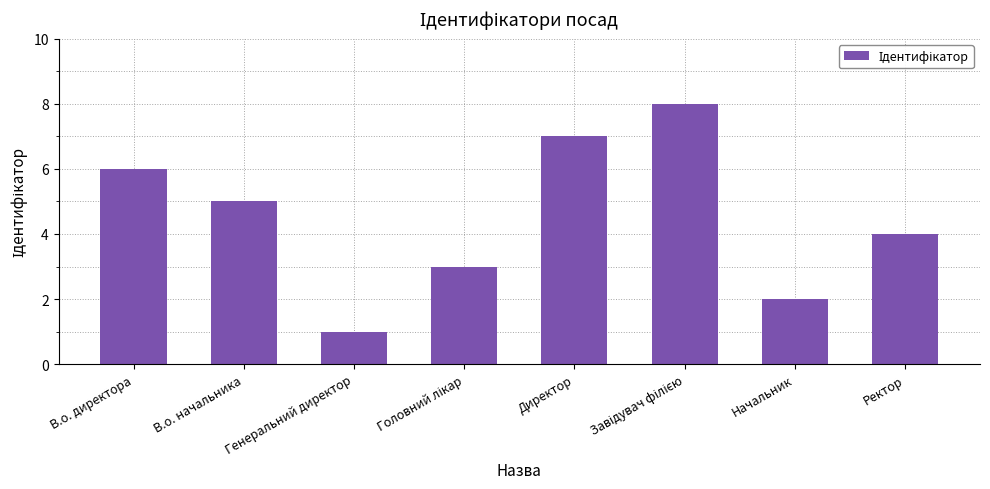

Reading right to left, what are all the values shown in this chart?

4	2	8	7	3	1	5	6